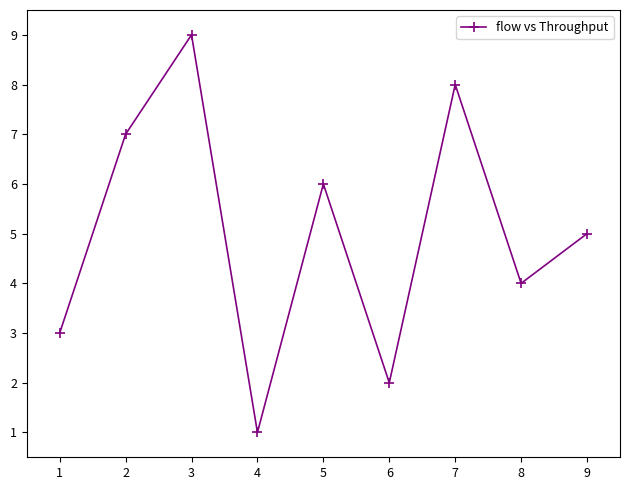

Reading left to right, what are all the values shown in this chart?

3	7	9	1	6	2	8	4	5